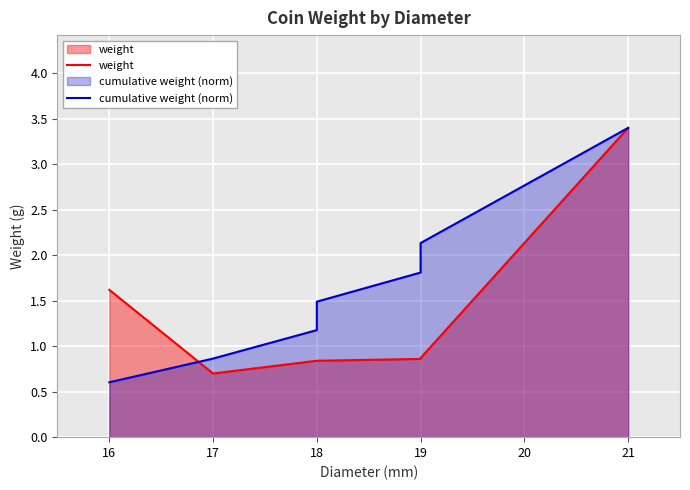

What is the difference between the maximum and second lowest values in the cumulative weight (norm) series?

2.5